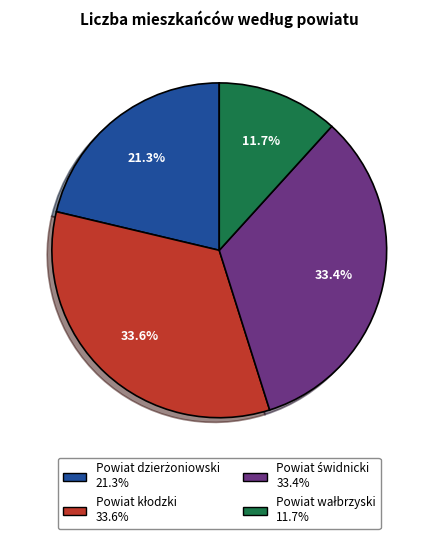

Does any single category account for the majority?

No